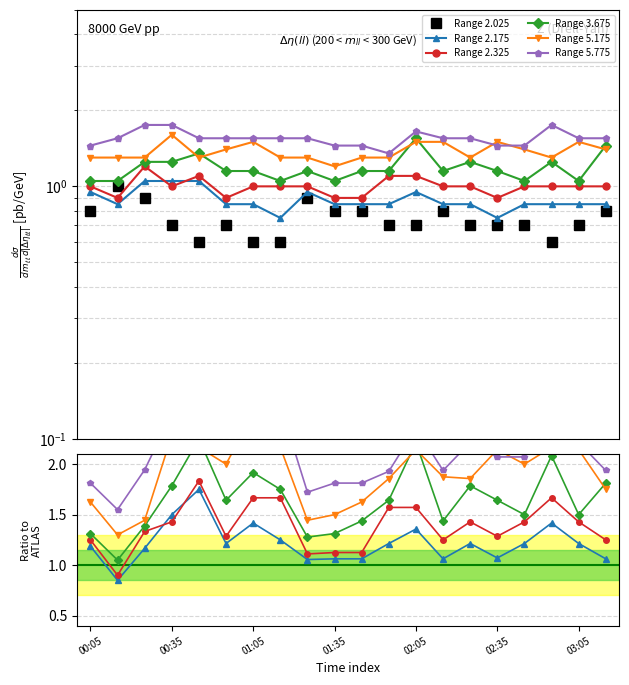

Reading right to left, list all the values displayed in this chart.

Range 2.025: 0.8	0.7	0.6	0.7	0.7	0.7	0.8	0.7	0.7	0.8	0.8	0.9	0.6	0.6	0.7	0.6	0.7	0.9	1.0	0.8
Range 2.175: 1.1	1.2	1.4	1.2	1.1	1.2	1.1	1.4	1.2	1.1	1.1	1.1	1.2	1.4	1.2	1.7	1.5	1.2	0.8	1.2
Range 2.325: 1.2	1.4	1.7	1.4	1.3	1.4	1.2	1.6	1.6	1.1	1.1	1.1	1.7	1.7	1.3	1.8	1.4	1.3	0.9	1.2
Range 3.675: 1.8	1.5	2.1	1.5	1.6	1.8	1.4	2.2	1.6	1.4	1.3	1.3	1.7	1.9	1.6	2.2	1.8	1.4	1.0	1.3
Range 5.175: 1.7	2.1	2.2	2.0	2.1	1.9	1.9	2.1	1.9	1.6	1.5	1.4	2.2	2.5	2.0	2.2	2.3	1.4	1.3	1.6
Range 5.775: 1.9	2.2	2.9	2.1	2.1	2.2	1.9	2.4	1.9	1.8	1.8	1.7	2.6	2.6	2.2	2.6	2.5	1.9	1.6	1.8